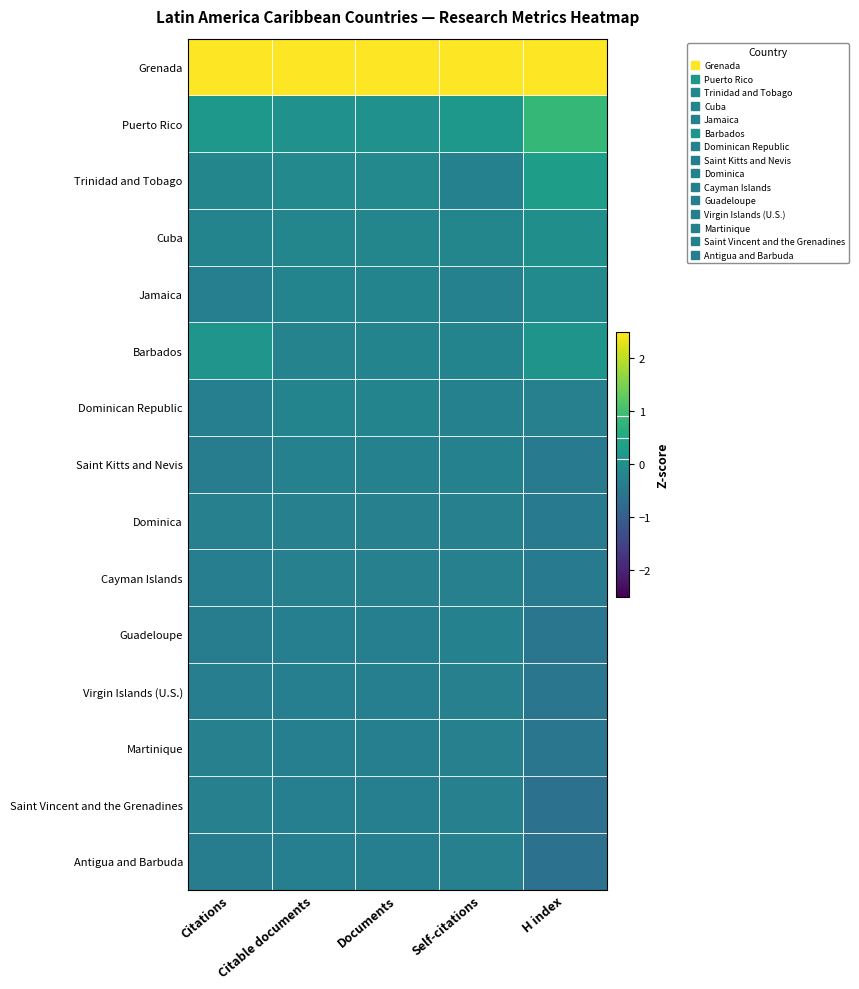

Which series has the largest total across all categories?

Grenada